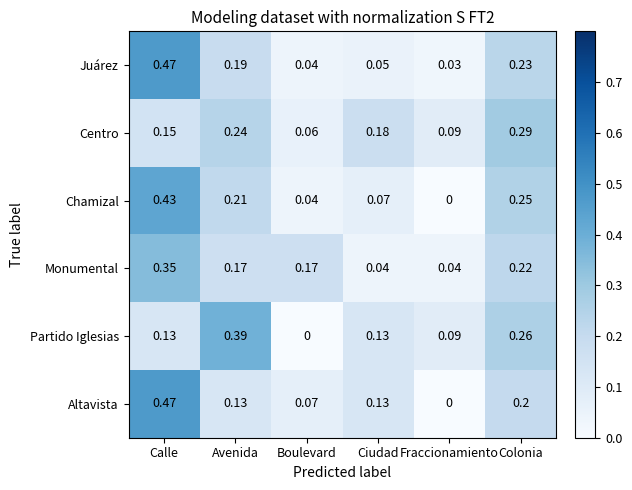

Which series has the largest range (max minus min)?

Altavista